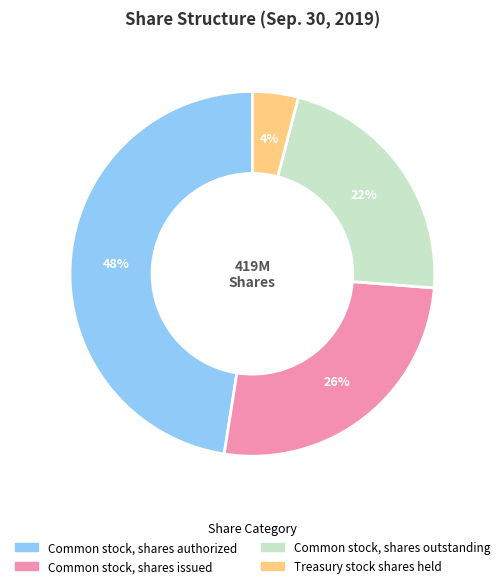

Does Common stock, shares authorized represent more than half of the total?

No